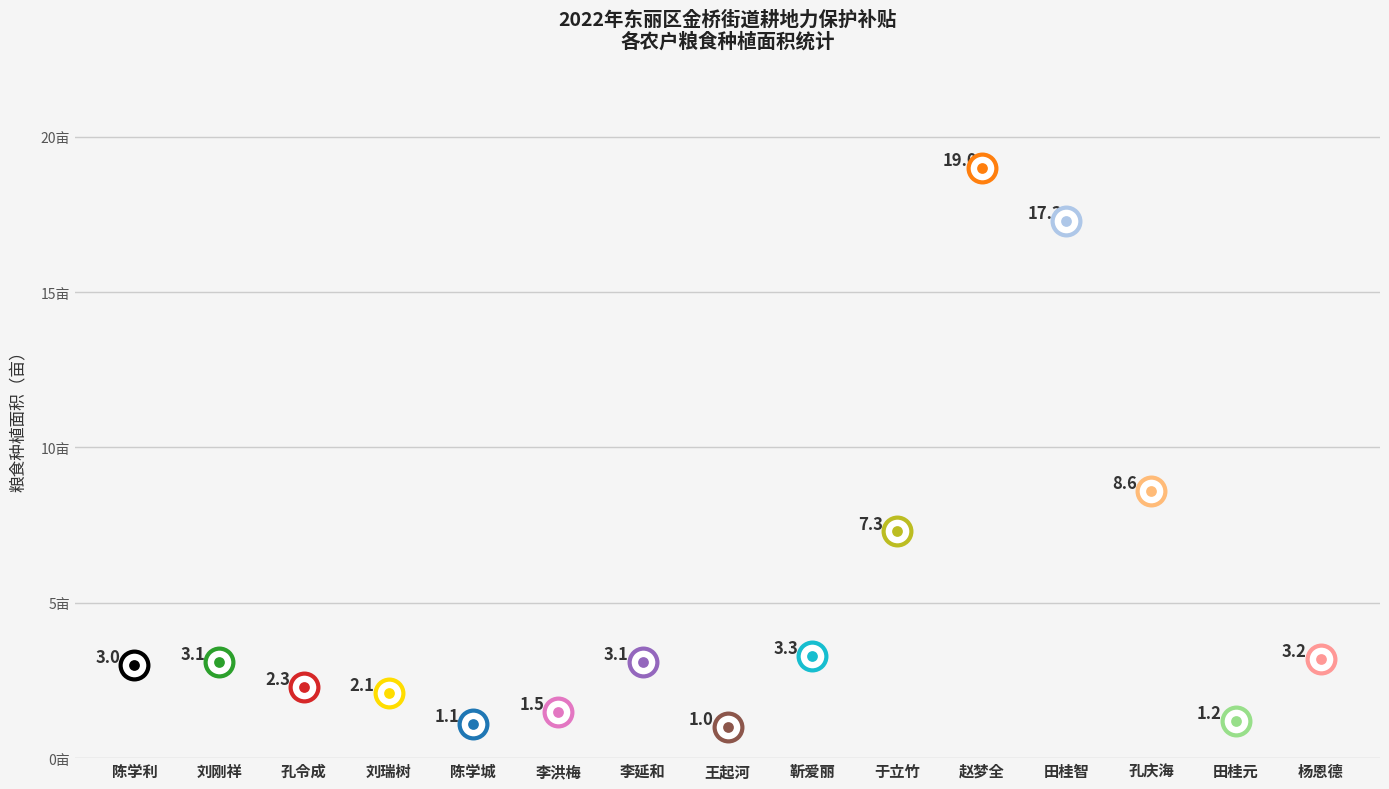

What is the change in value from 陈学城 to 田桂元?

+0.1